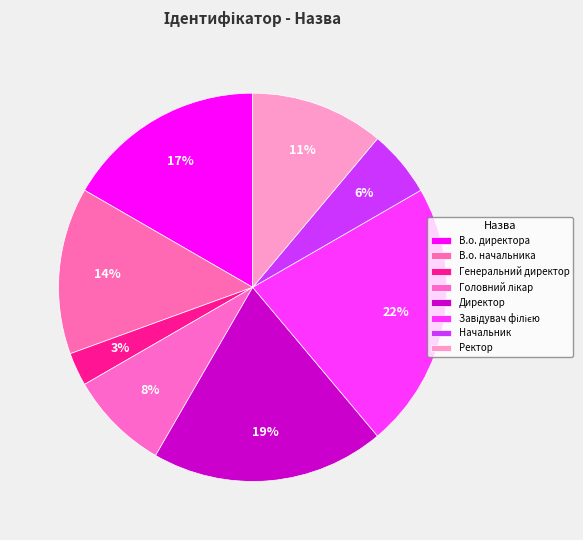

To the nearest percent, what percentage of the pie is В.о. начальника?

14%